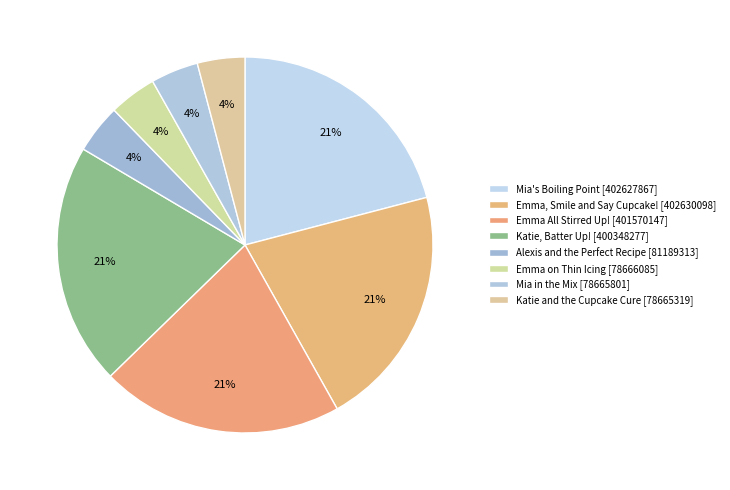

True or false: Katie and the Cupcake Cure accounts for 4% of the total.

True